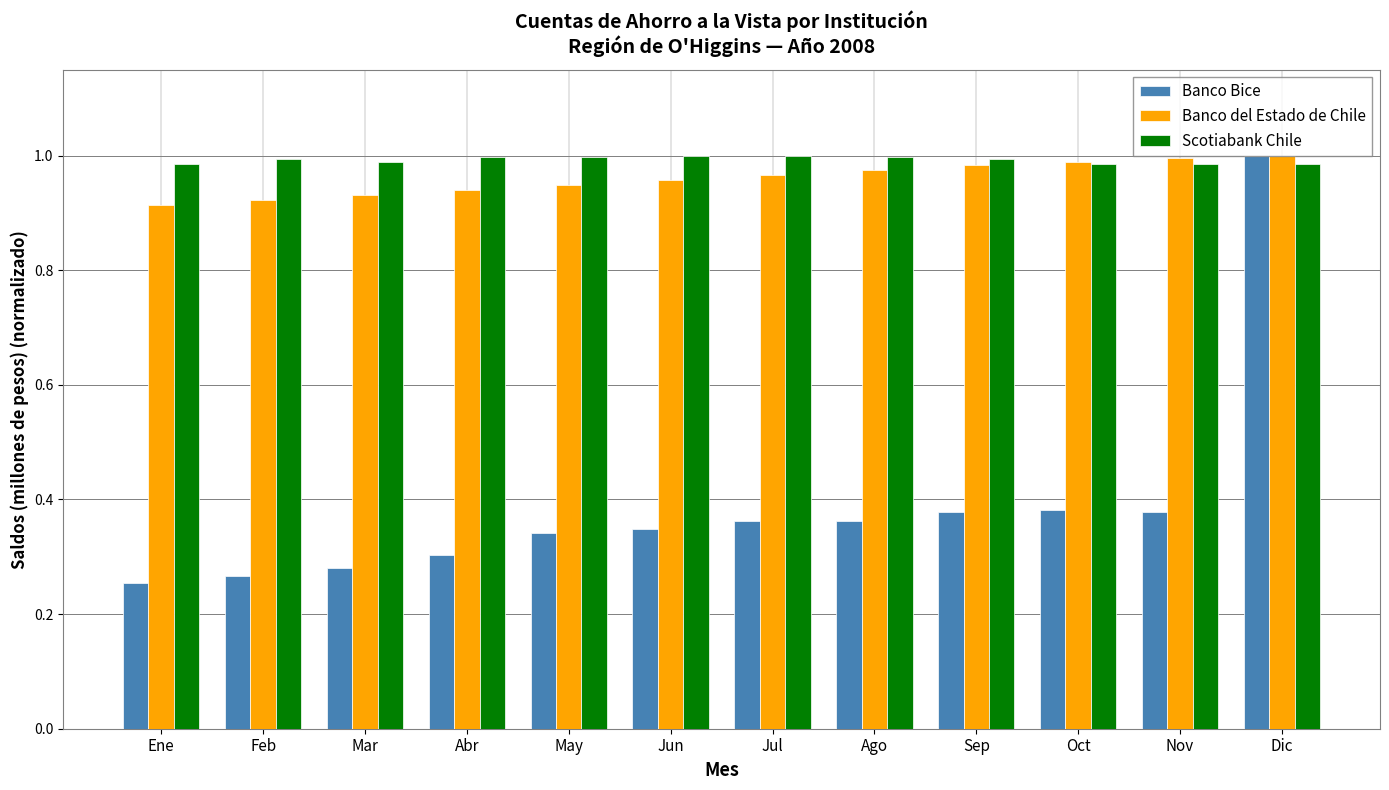

What is the sum of all Banco Bice values?

4.7